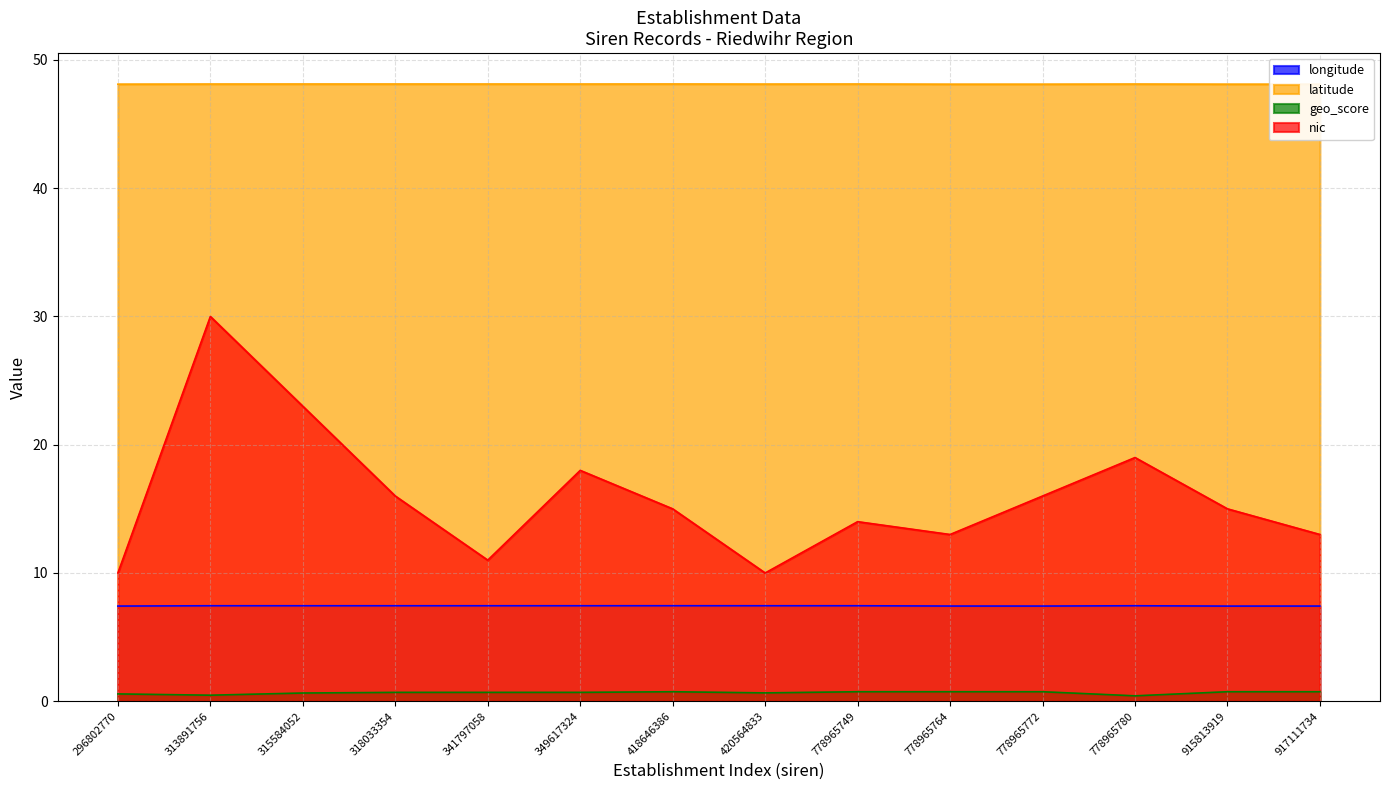

Where is the first local maximum for longitude?

315584052